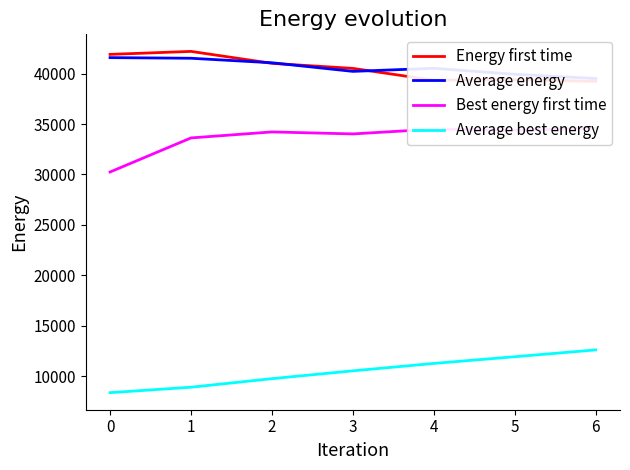

How many lines are shown in the chart?

4